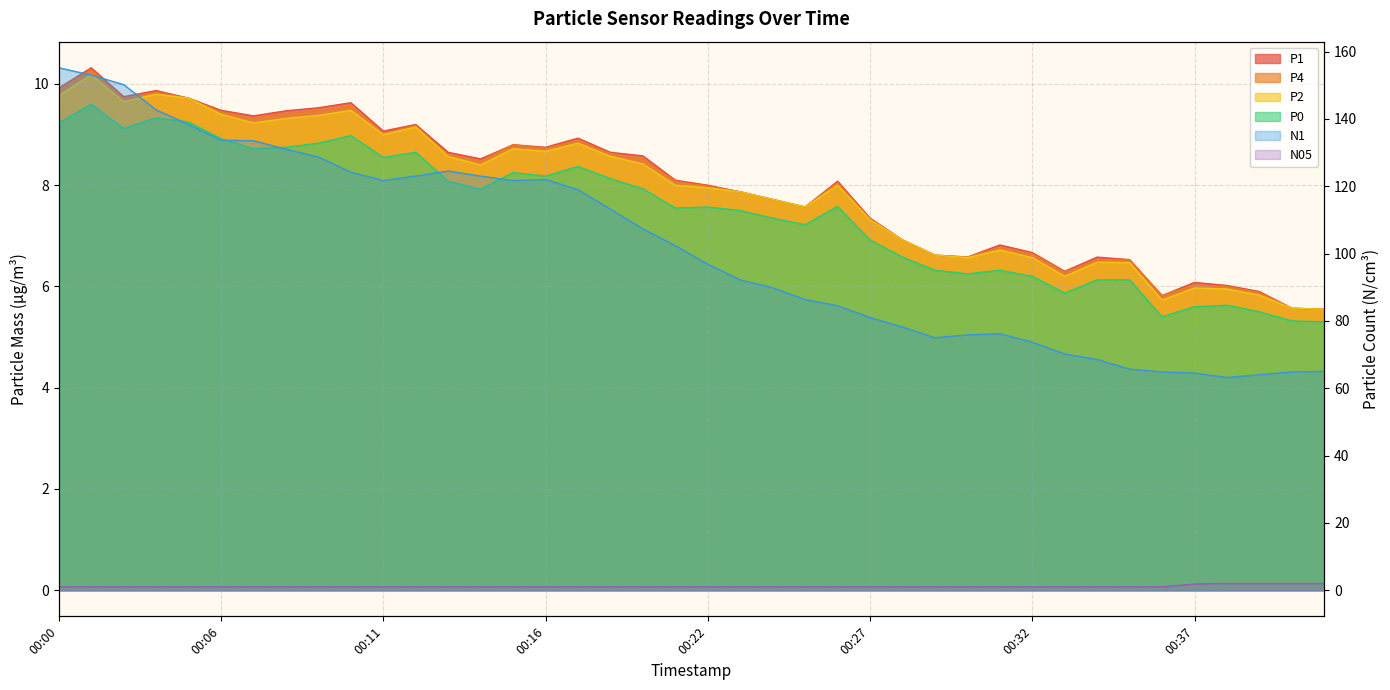

True or false: P0 and N05 cross at least once.

False